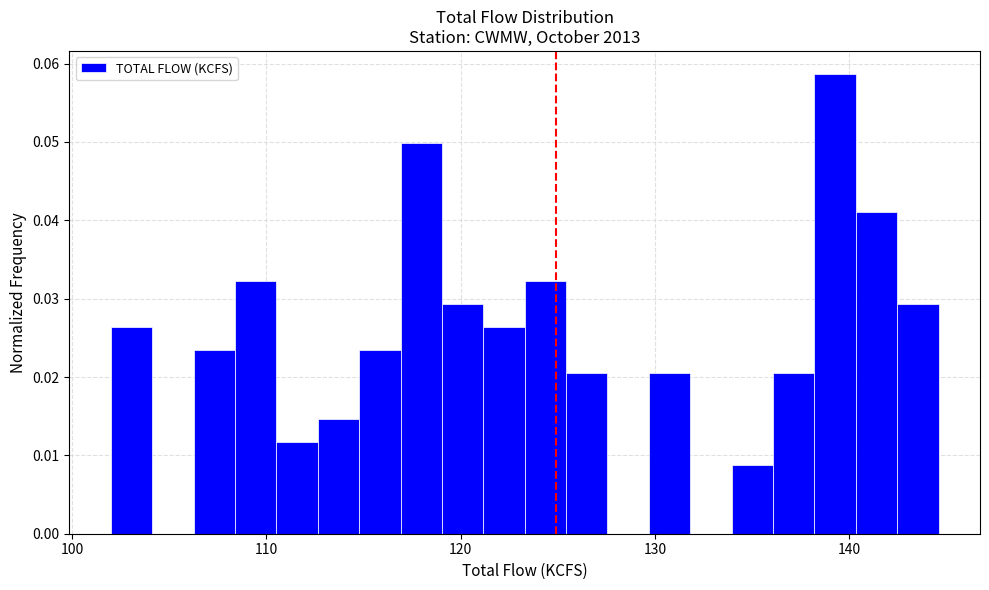

Around what value on the x-axis is the tallest bar? Give the approximate position of its centre, as read against the axis.

139